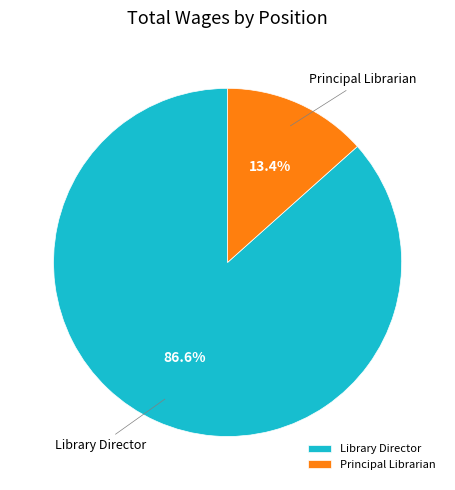

To the nearest percent, what portion does Library Director represent?

87%